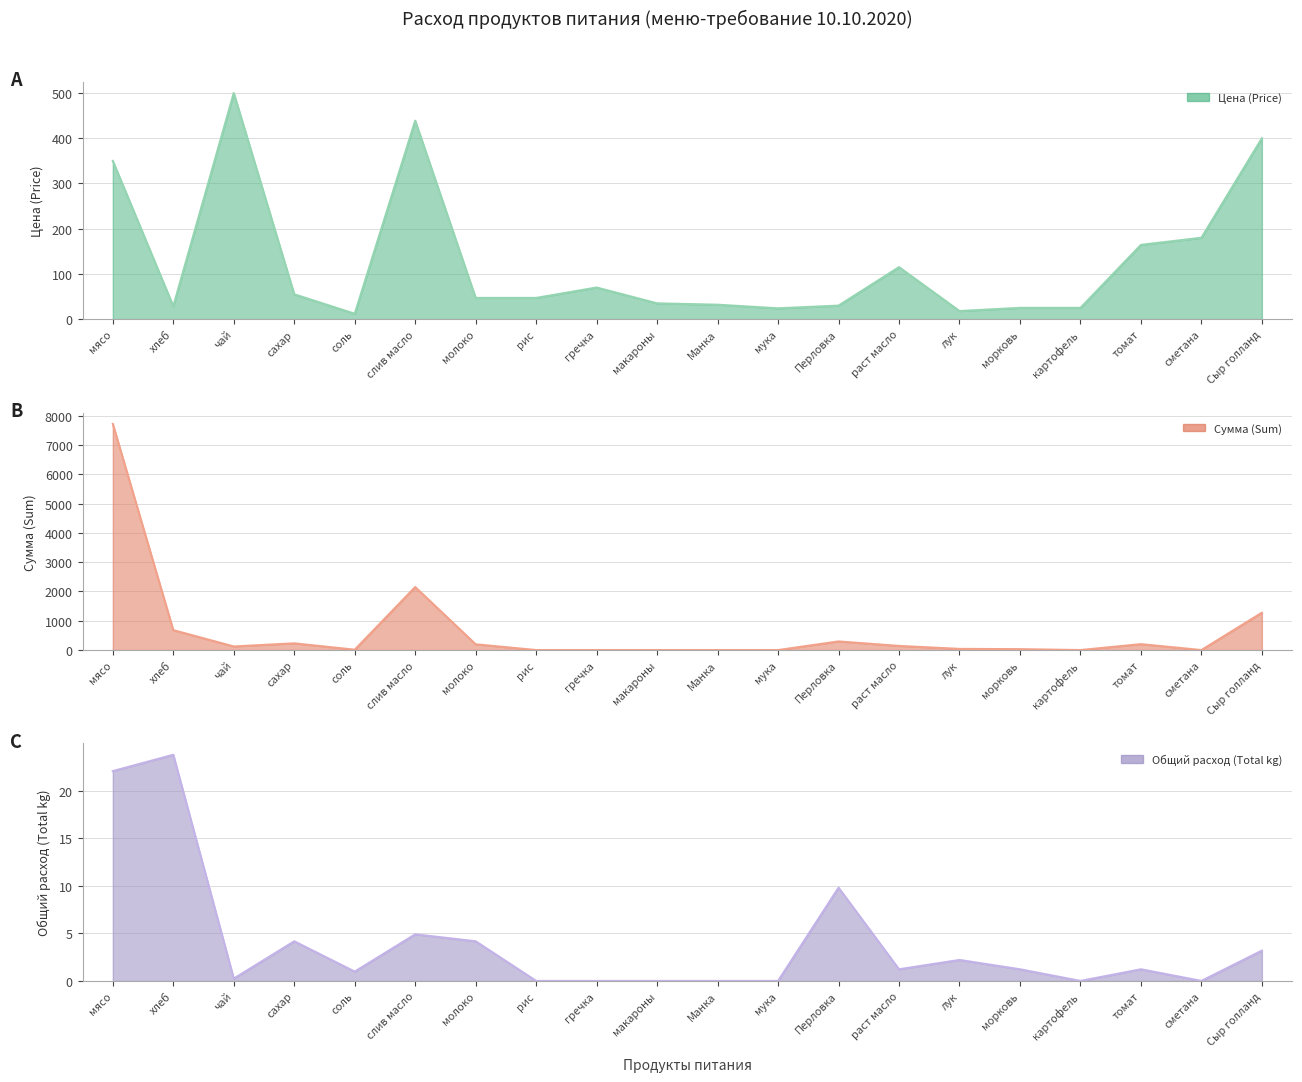

How many values in Общий расход (Total kg) are above zero?

13